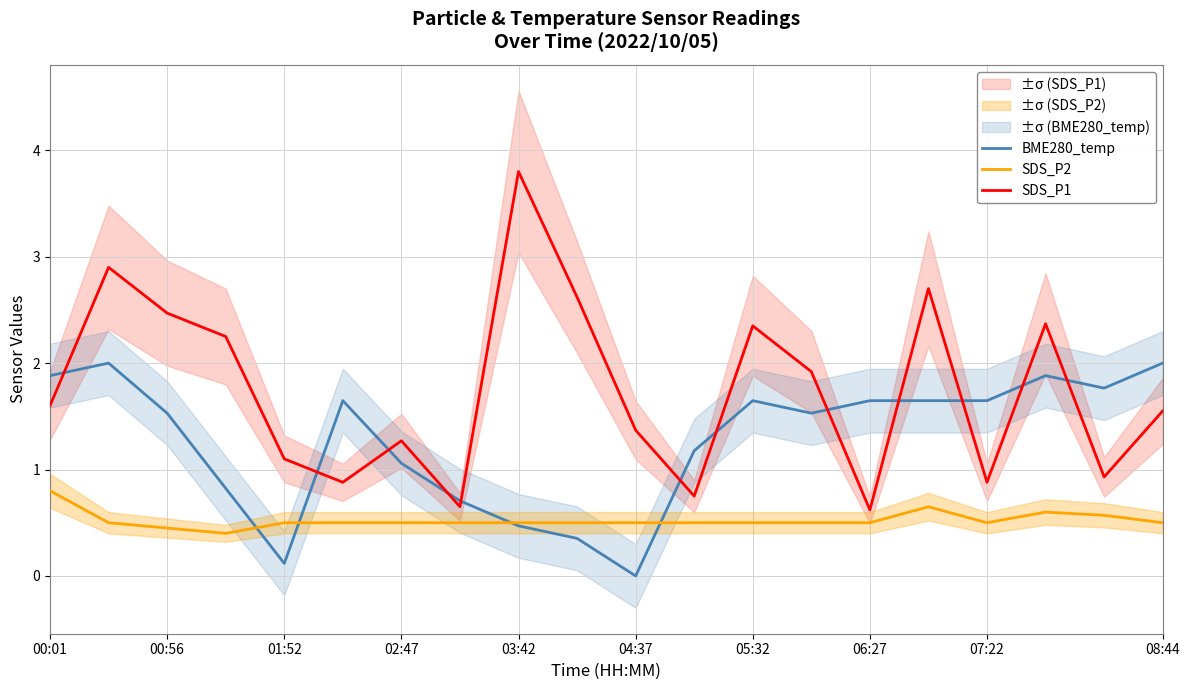

How many times do BME280_temp and SDS_P2 cross each other?

4